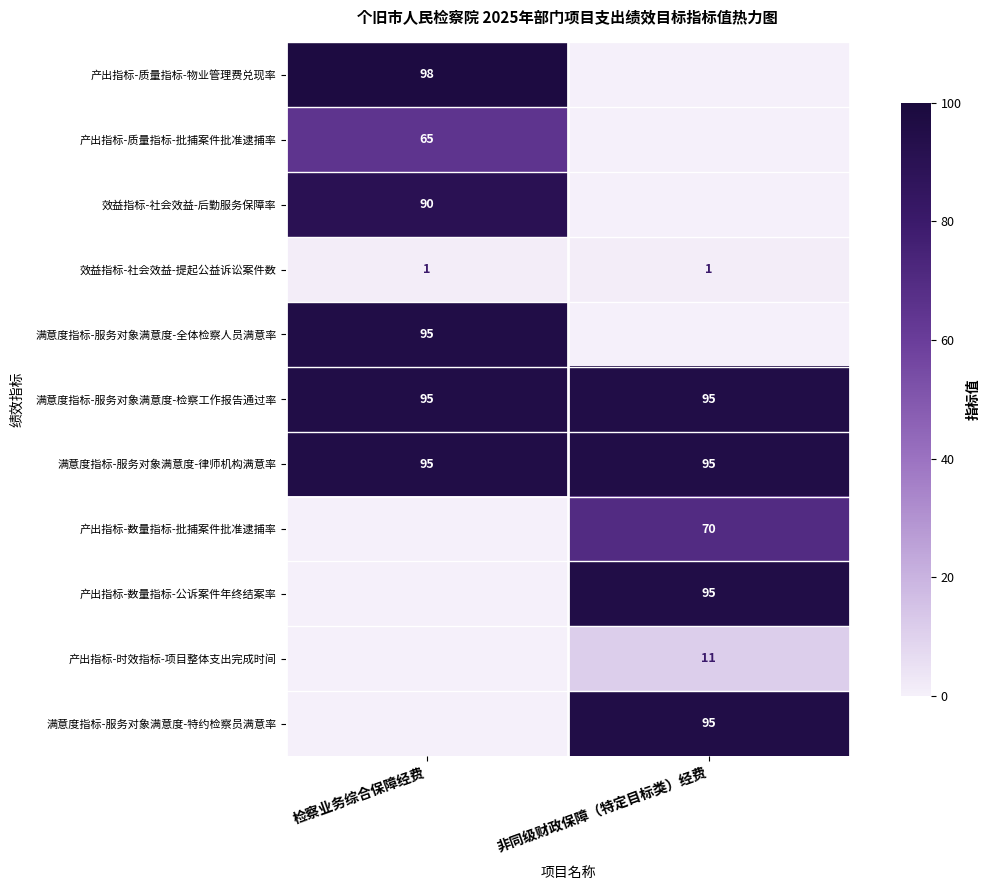

What value does the 满意度指标-服务对象满意度-检察工作报告通过率 series have at 非同级财政保障（特定目标类）经费?

95